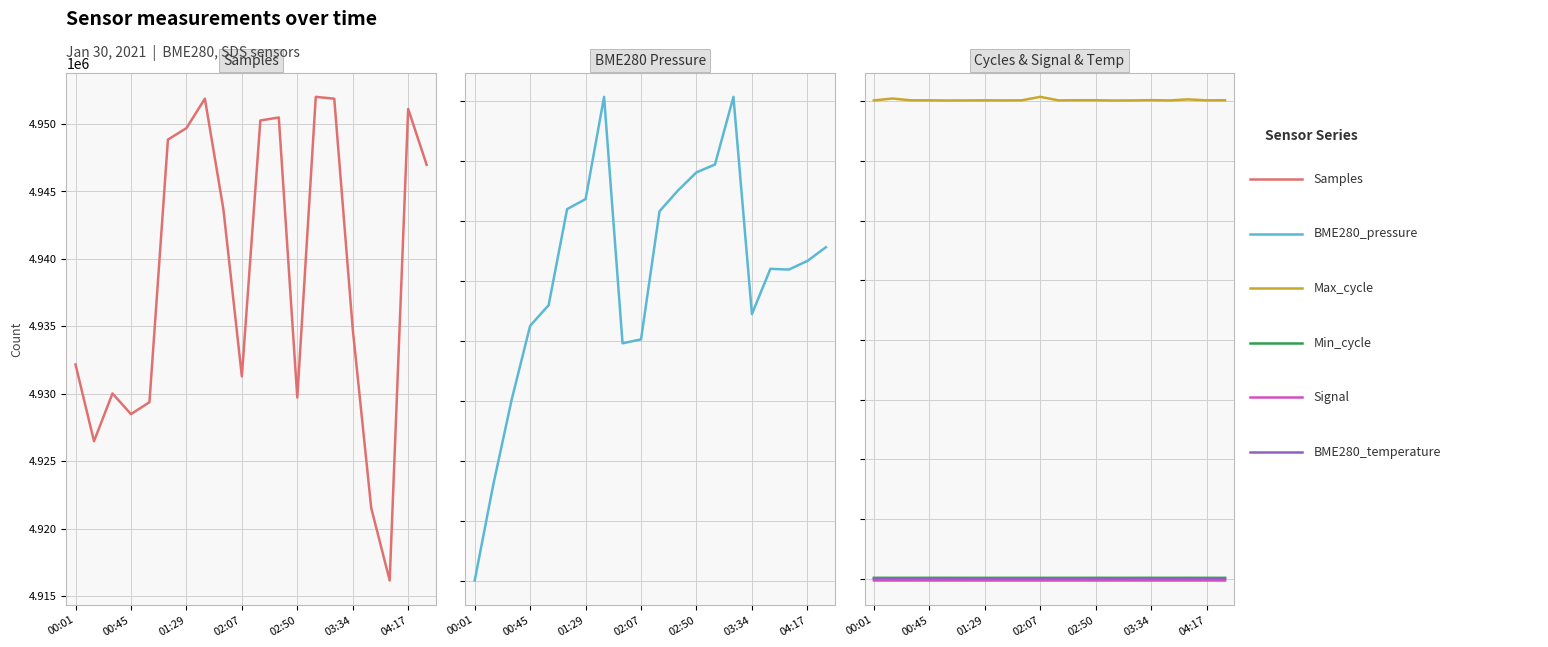

True or false: BME280_pressure and Signal cross at least once.

False